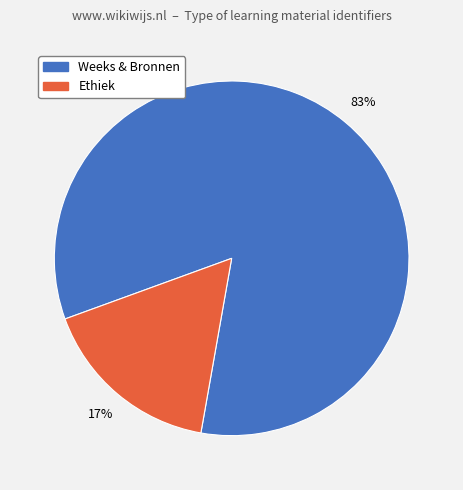

Count the number of slices in the pie.

2